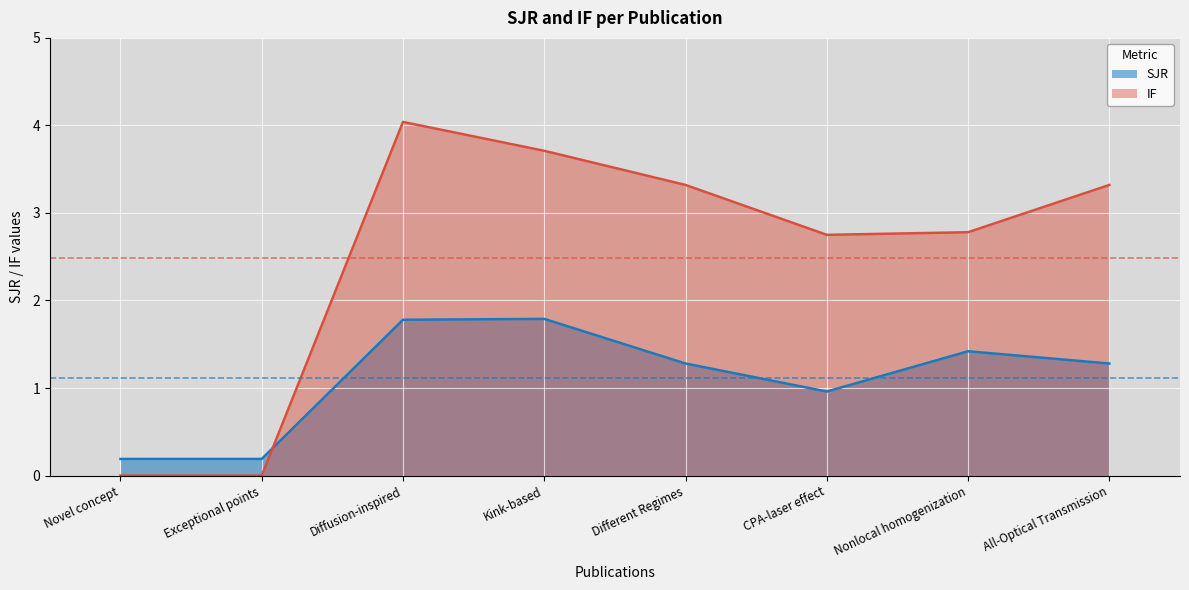

Rank the categories by IF value from lowest to highest.

Novel concept, Exceptional points, CPA-laser effect, Nonlocal homogenization, Different Regimes, All-Optical Transmission, Kink-based, Diffusion-inspired